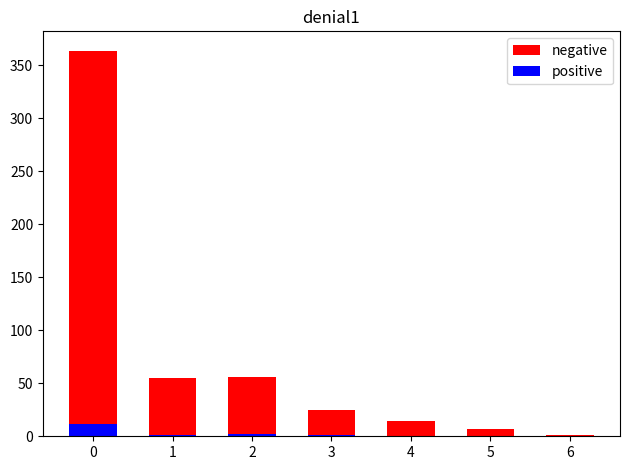

Is it true that negative equals 364 at 0?

True